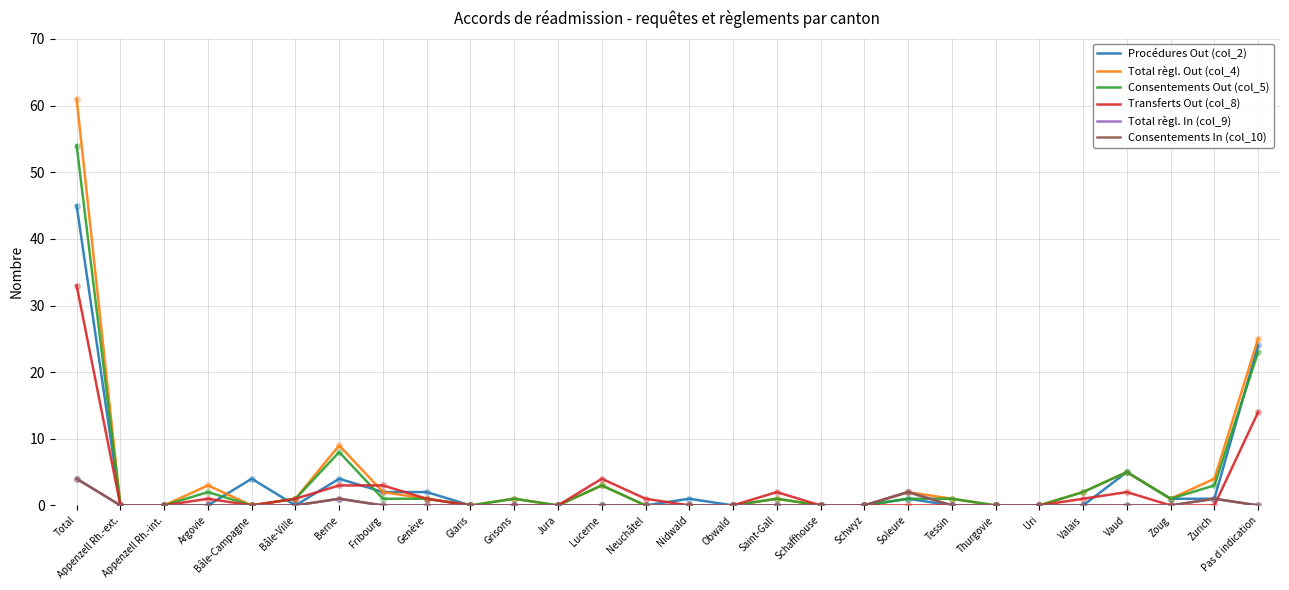

Does the chart have visible grid lines?

Yes